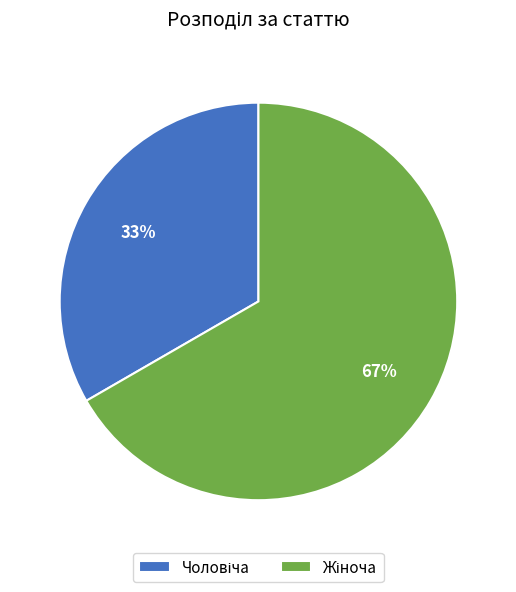

Does any single category account for the majority?

Yes